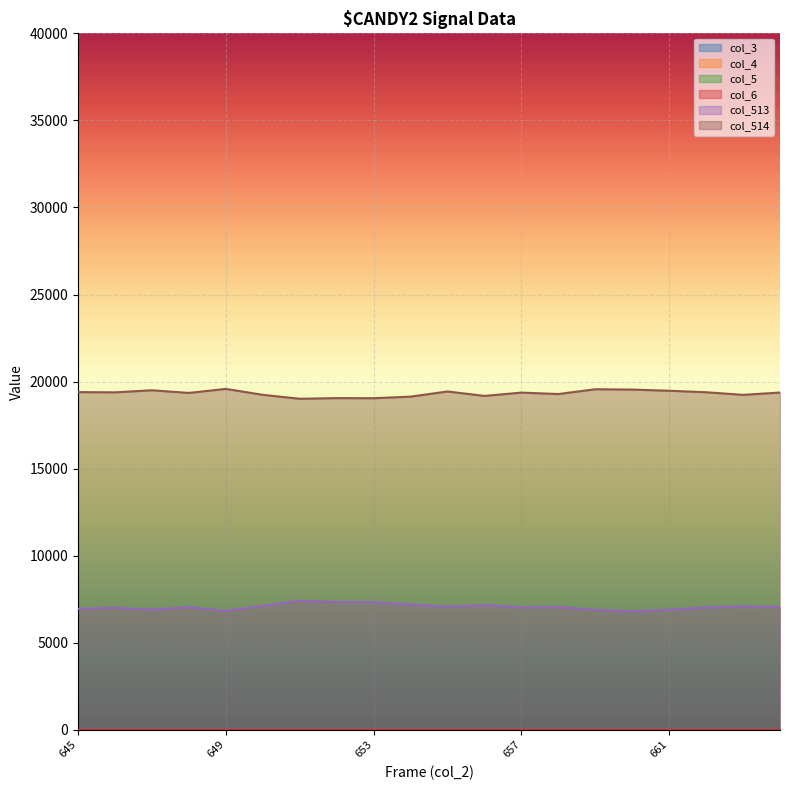

Rank the series at 663 from highest to lowest value.

col_514, col_513, col_3, col_4, col_5, col_6